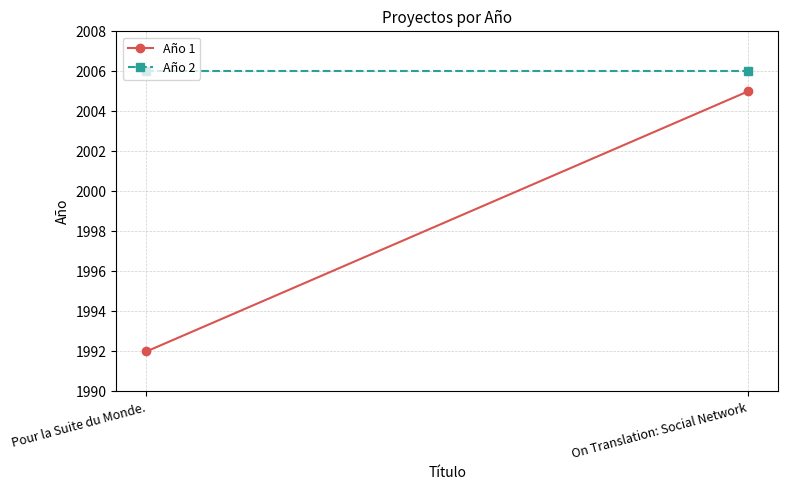

Reading left to right, extract all data points from this chart.

Año 1: 1992	2005
Año 2: 2006	2006